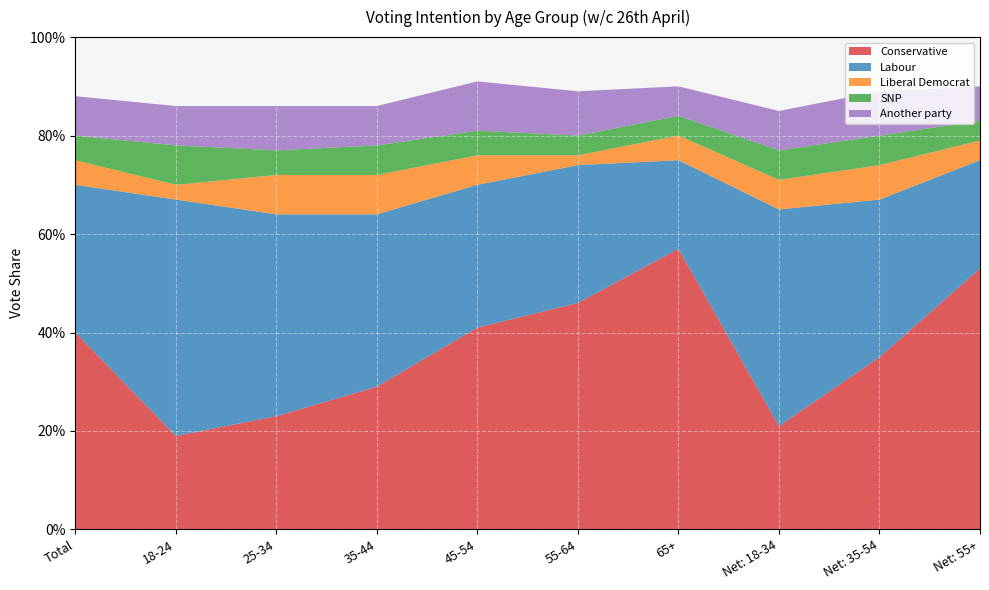

Reading left to right, extract all data points from this chart.

Conservative: 0.4	0.2	0.2	0.3	0.4	0.5	0.6	0.2	0.3	0.5
Labour: 0.3	0.5	0.4	0.3	0.3	0.3	0.2	0.4	0.3	0.2
Liberal Democrat: 0.1	0.0	0.1	0.1	0.1	0.0	0.1	0.1	0.1	0.0
SNP: 0.1	0.1	0.1	0.1	0.1	0.0	0.0	0.1	0.1	0.0
Another party: 0.1	0.1	0.1	0.1	0.1	0.1	0.1	0.1	0.1	0.1